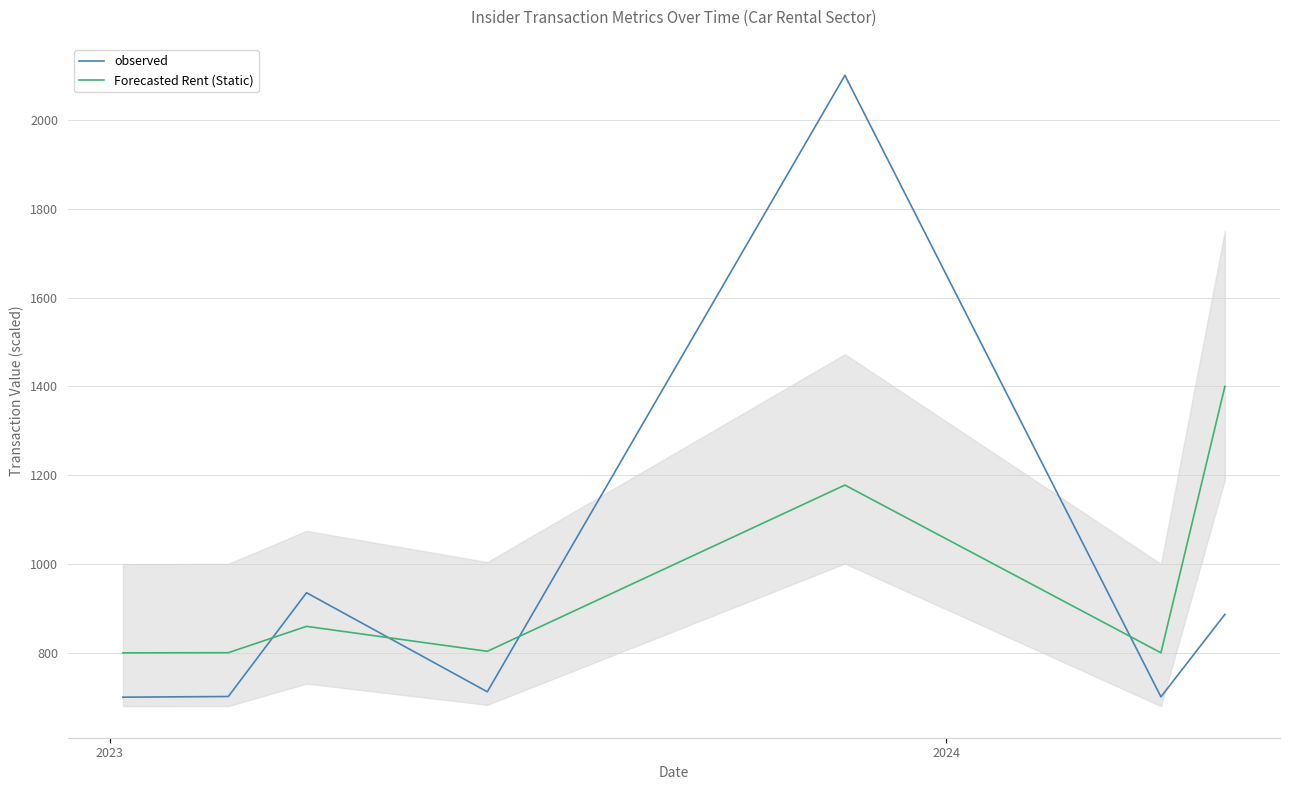

In observed, how many points are higher than both neighbors (excluding endpoints)?

1